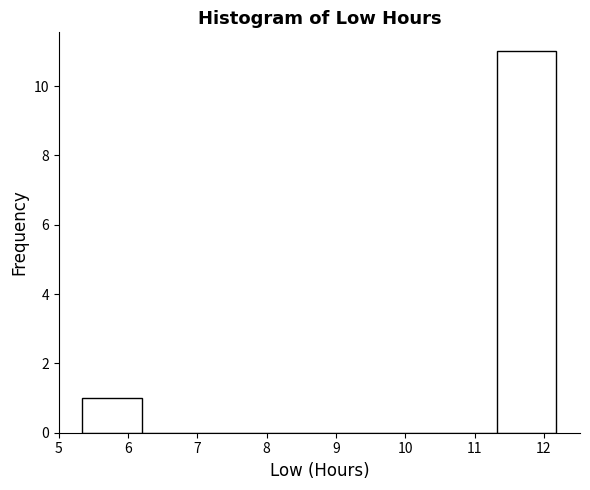

Over which range of the x-axis is the bar tallest?

11.3 to 12.2